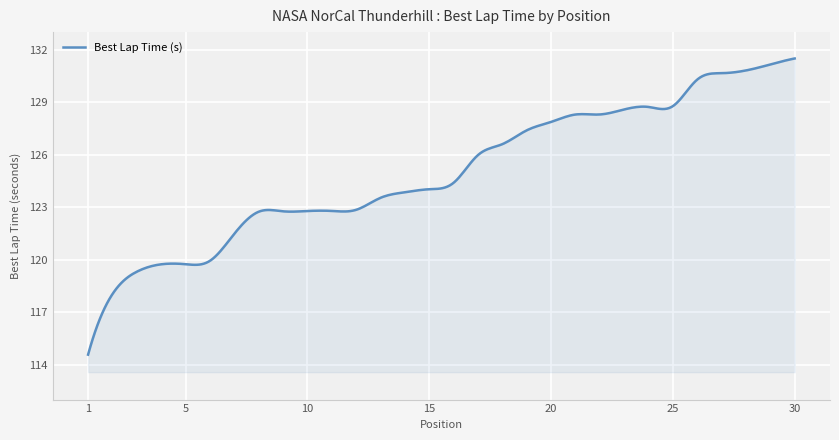

What is the difference between the maximum and minimum values?

16.9